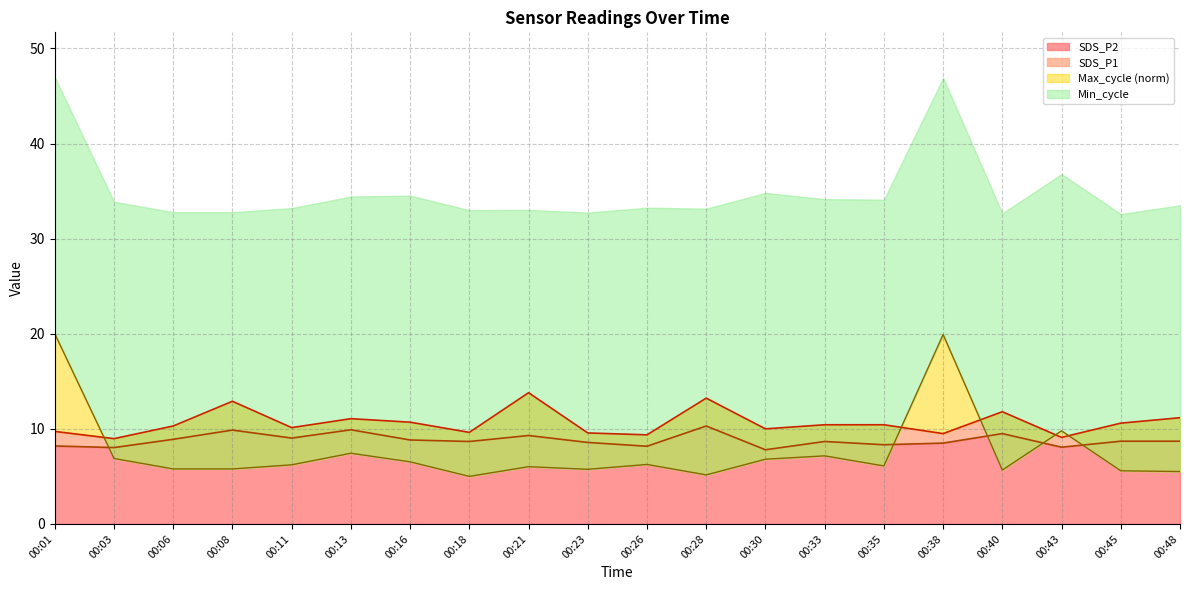

What is the sum of the SDS_P2 values at 00:13 and 00:28?

20.2